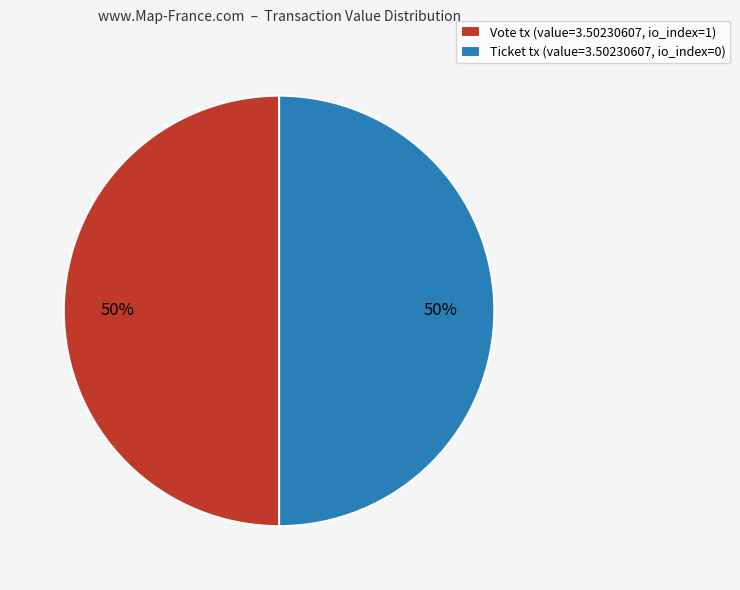

To the nearest percent, what is the difference between the largest and smallest slice percentages?

0%